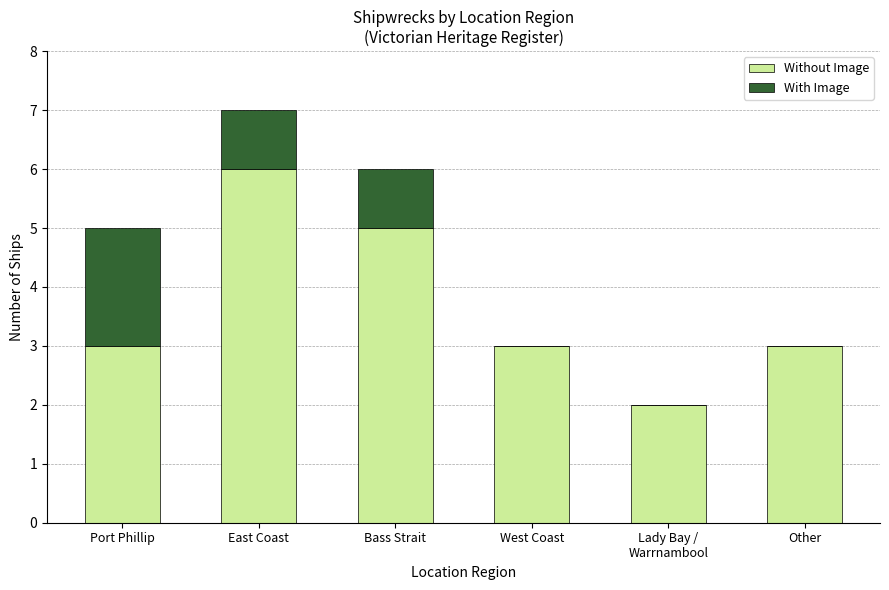

What is the total value across all series at Other?

3